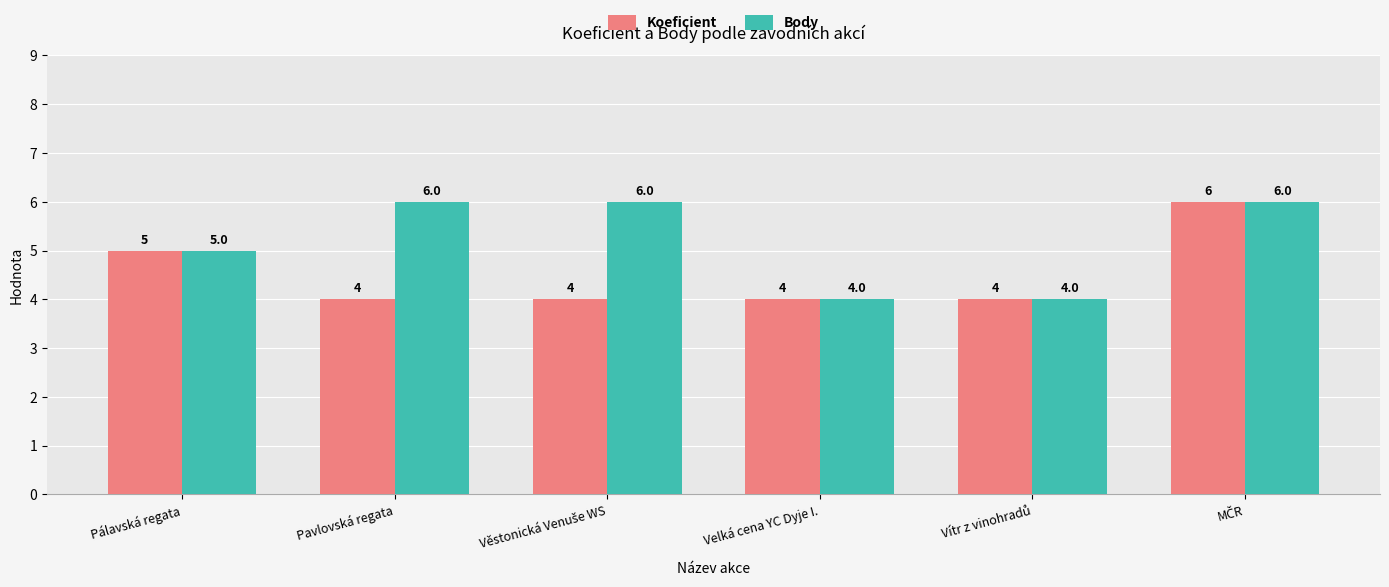

How many bars are there in each group?

2